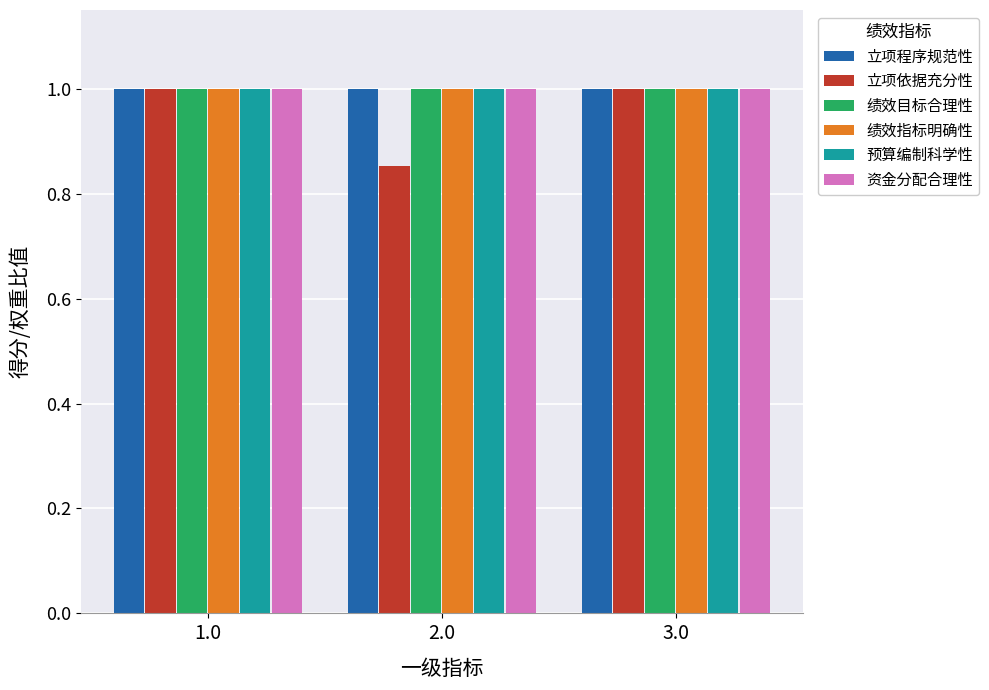

Which series has the largest range (max minus min)?

立项依据充分性